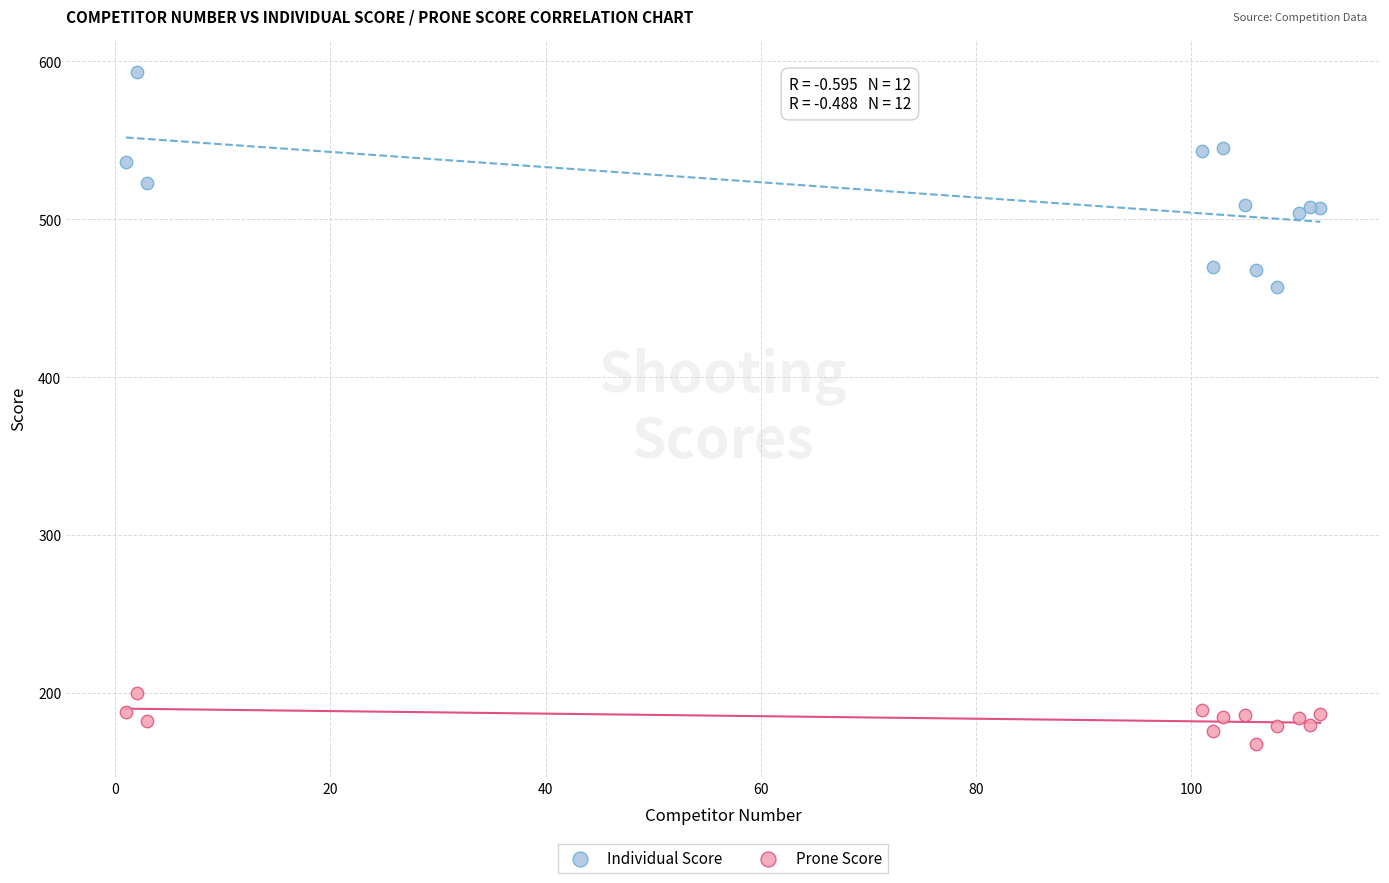

Which series reaches the minimum Y coordinate?

Prone Score